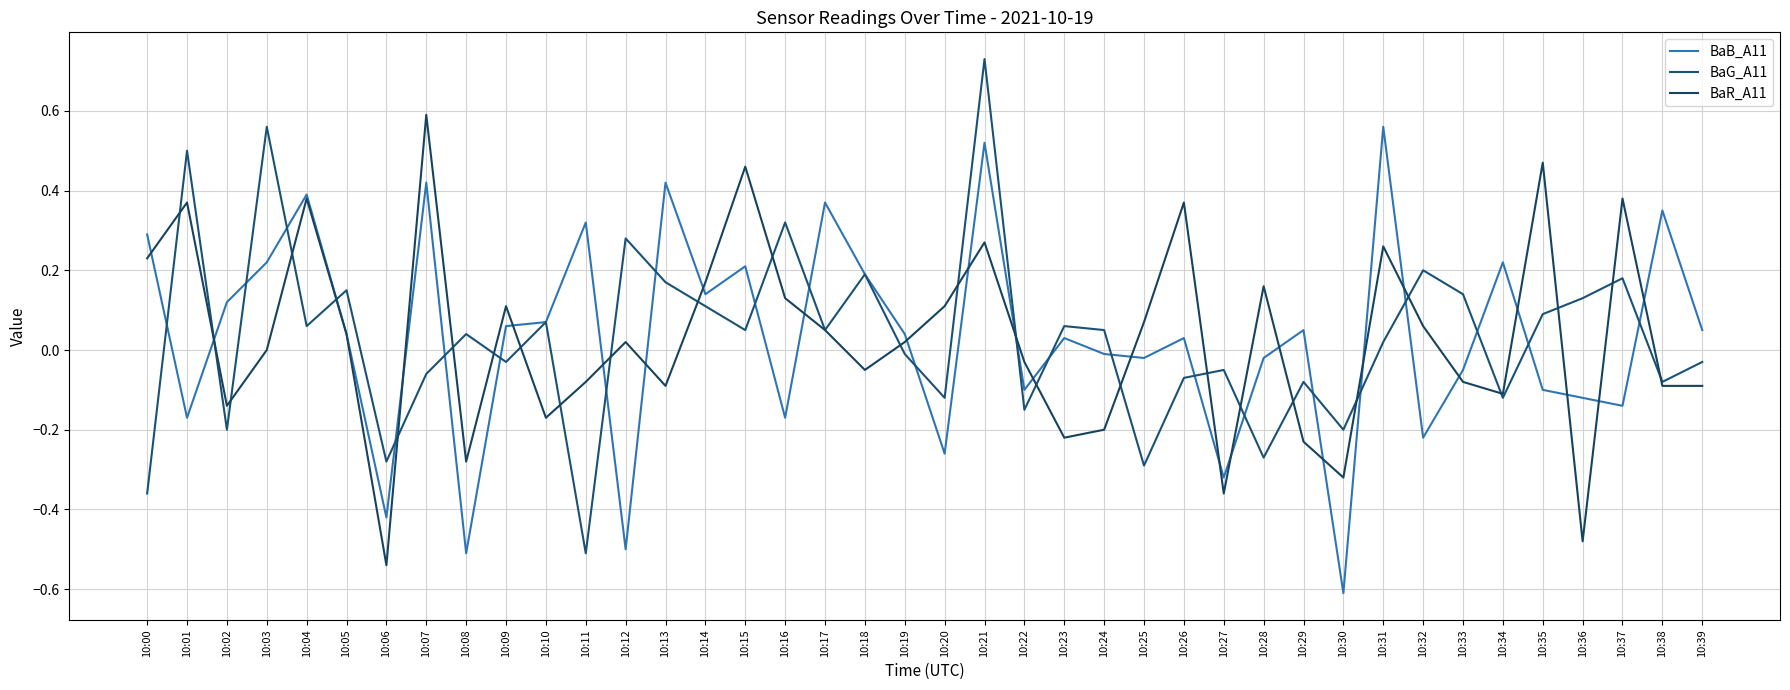

How many negative values does the BaB_A11 series have?

17